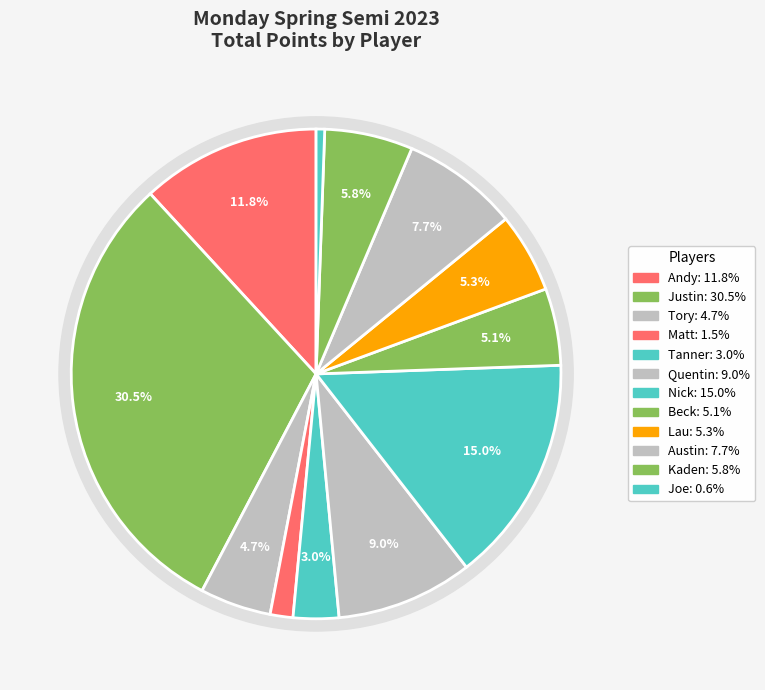

Which slice is the largest?

Justin